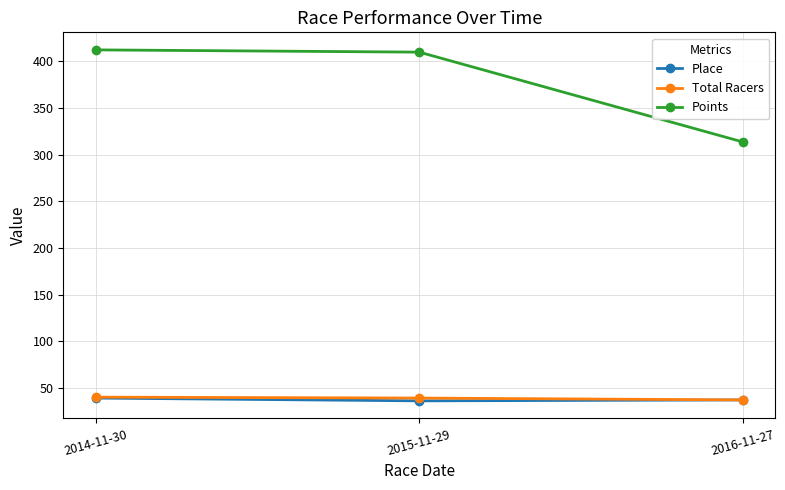

Which series has the largest range (max minus min)?

Points